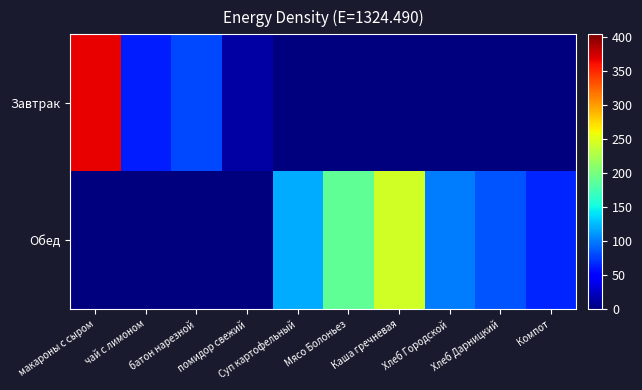

Which has a higher value, чай с лимоном or Суп картофельный?

чай с лимоном